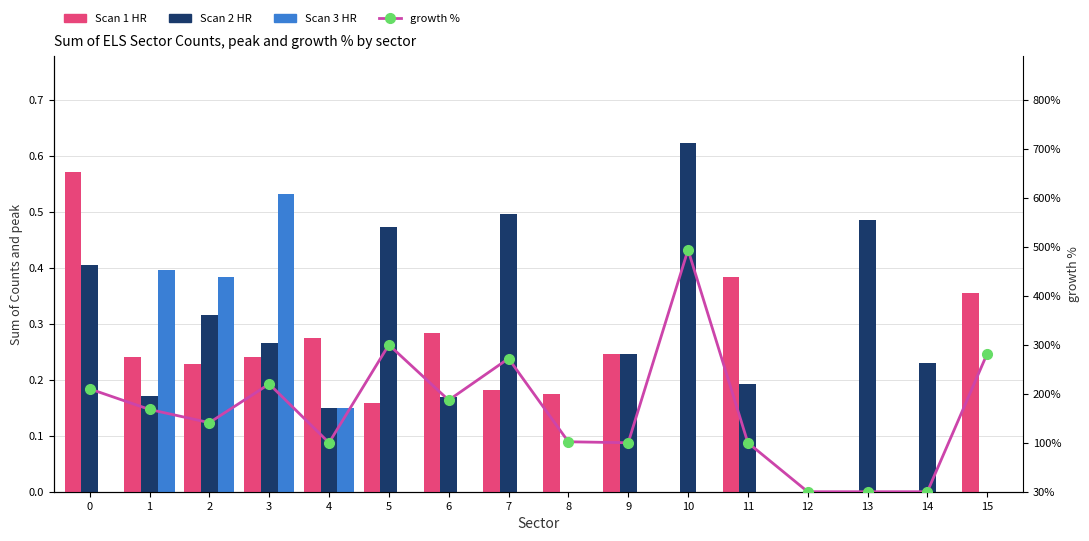

Count the number of data series in this chart.

4